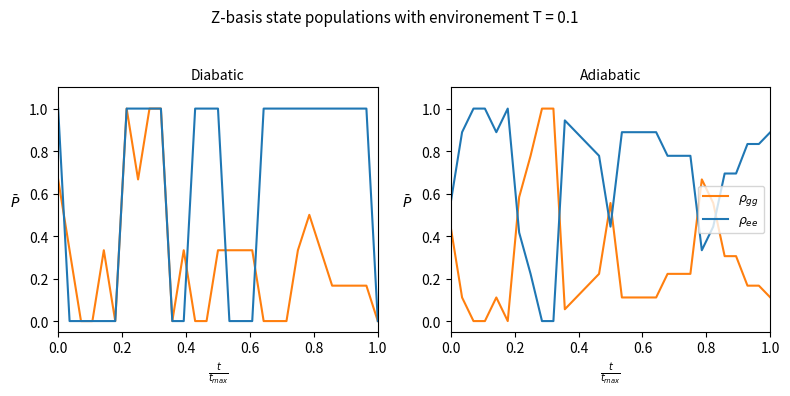

What is the difference between the maximum and second lowest values in the $\rho_{ee}$ series?

1.0